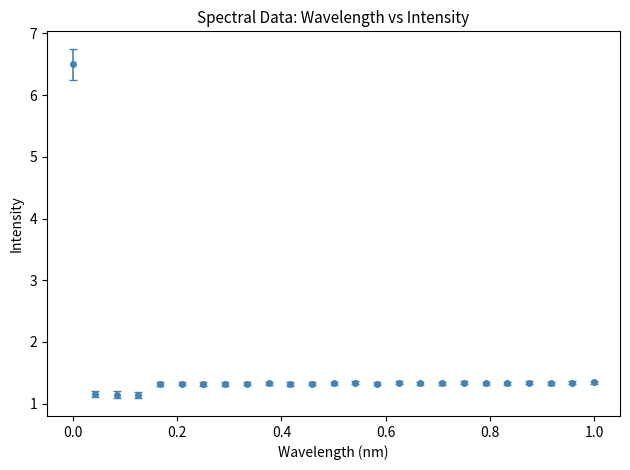

What is the value of the 1st point from the left?

6.5